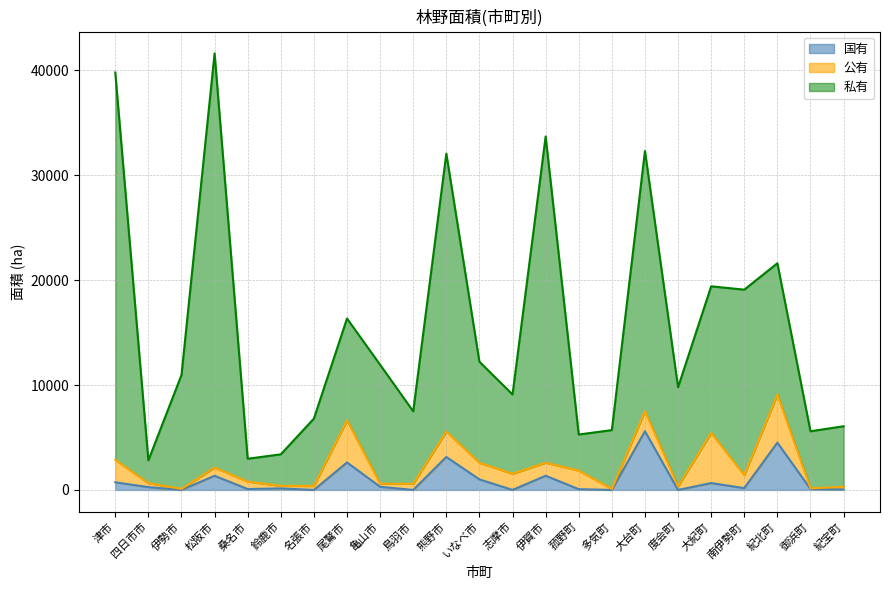

The 私有 series shows 4081 at 伊勢市. True or false?

False